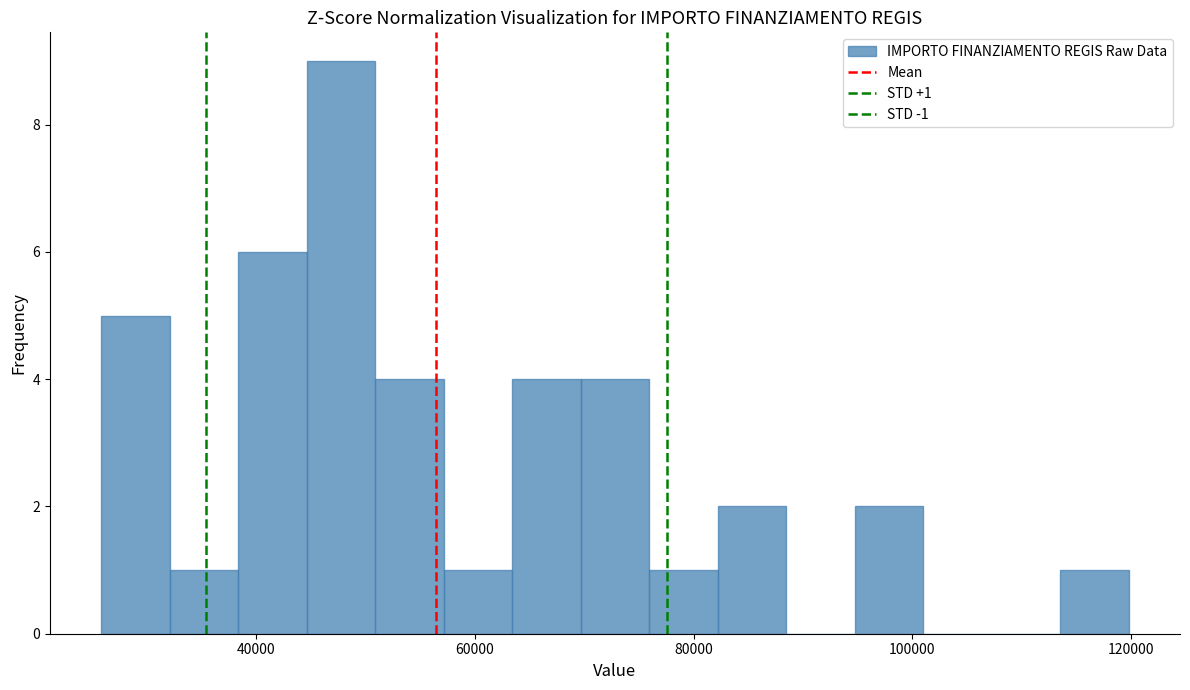

Around what value on the x-axis is the tallest bar? Give the approximate position of its centre, as read against the axis.

48000